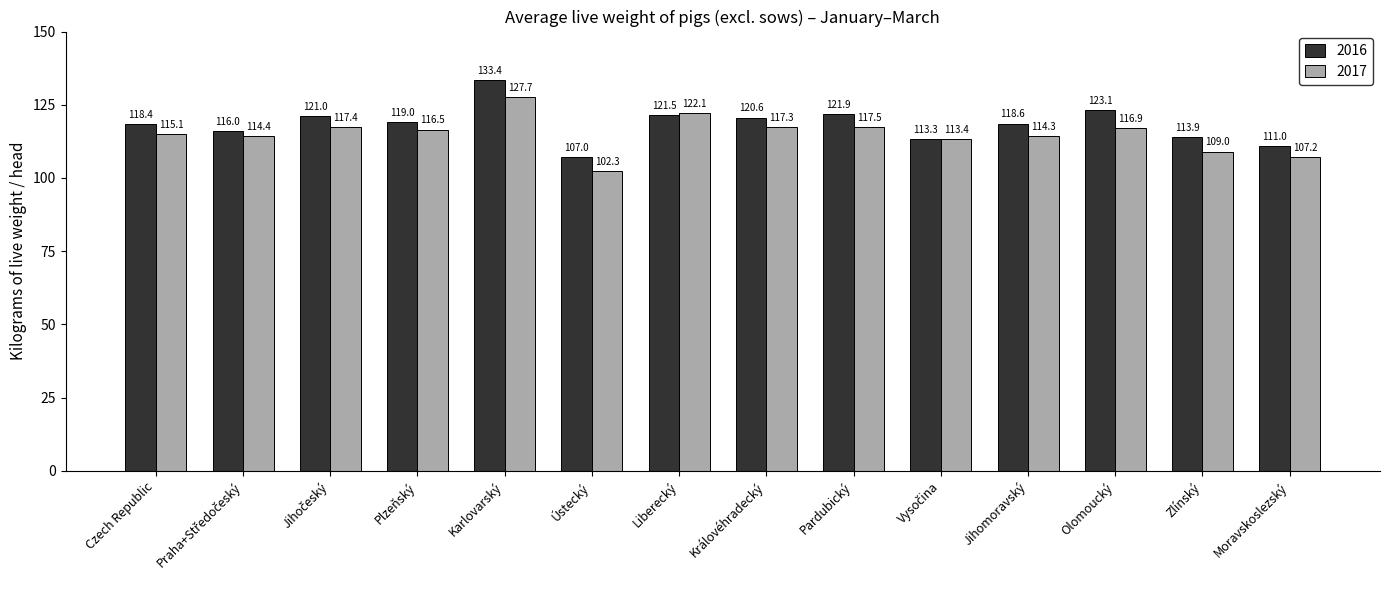

Rank the series at Ústecký from lowest to highest value.

2017, 2016